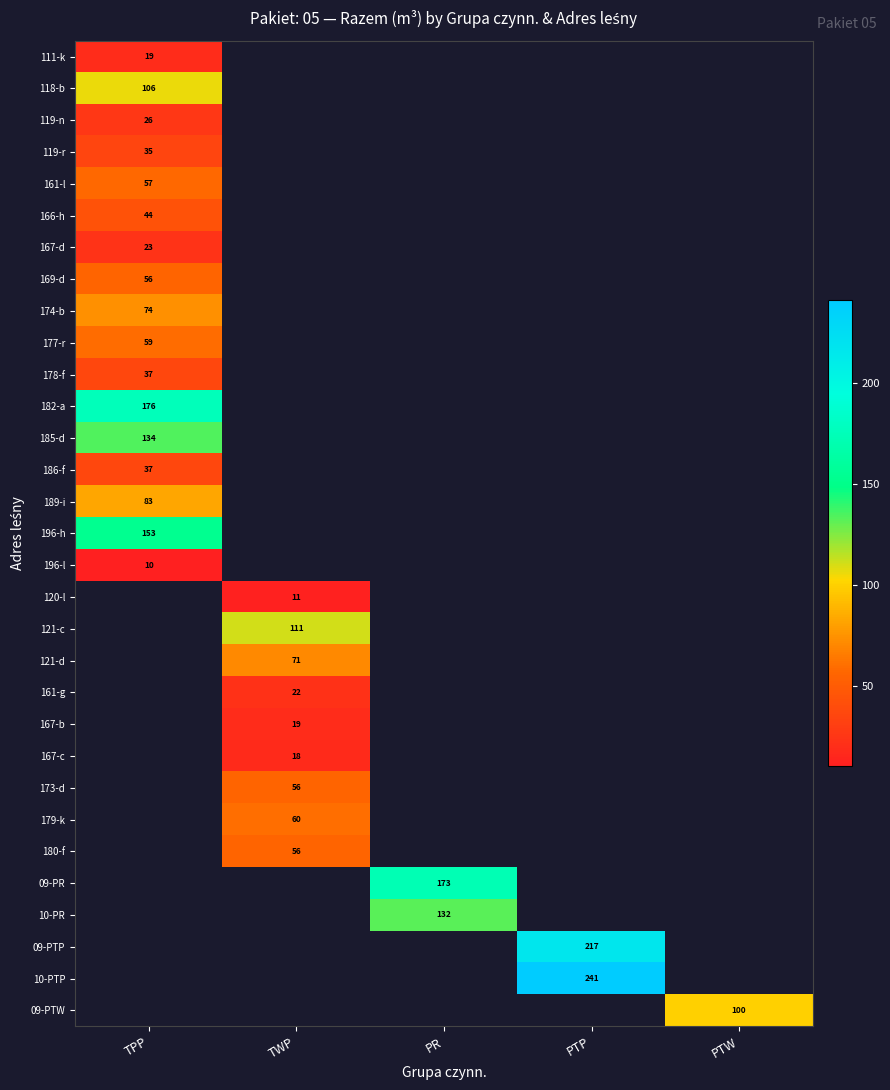

What is the minimum value shown in the chart?

10.0